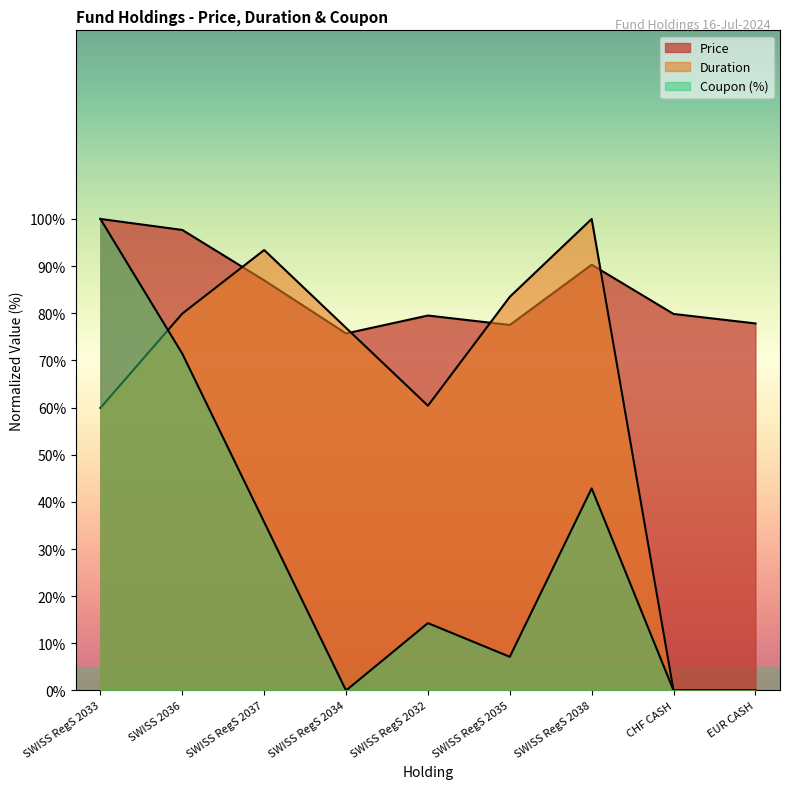

True or false: Price has a value of 25.9 at SWISS RegS 2033.

False